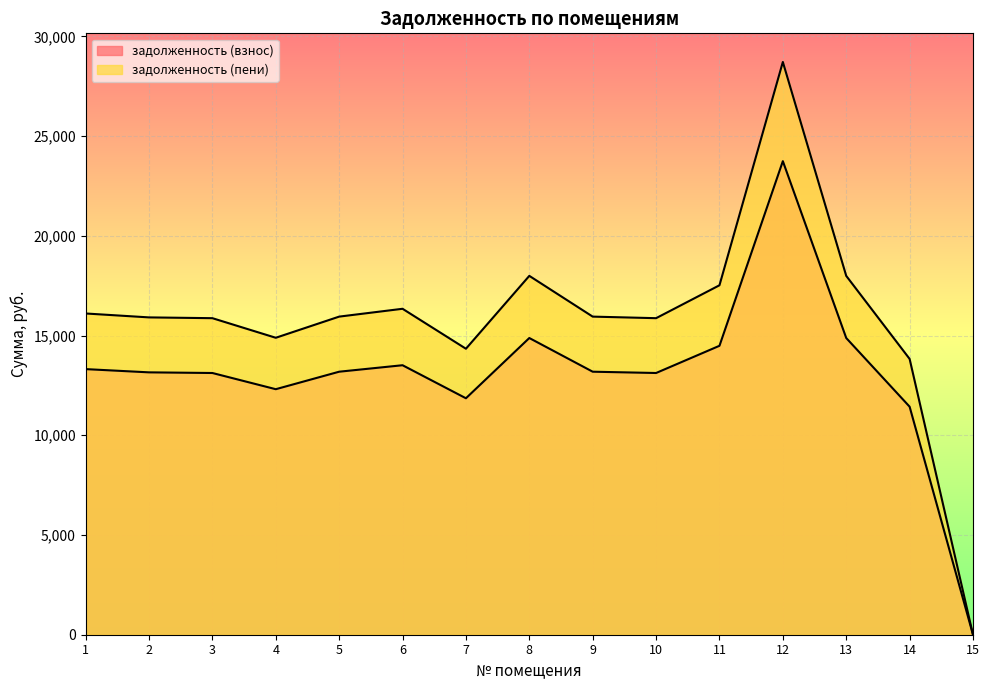

Is it true that задолженность (пени) equals 5295.7 at 13?

False